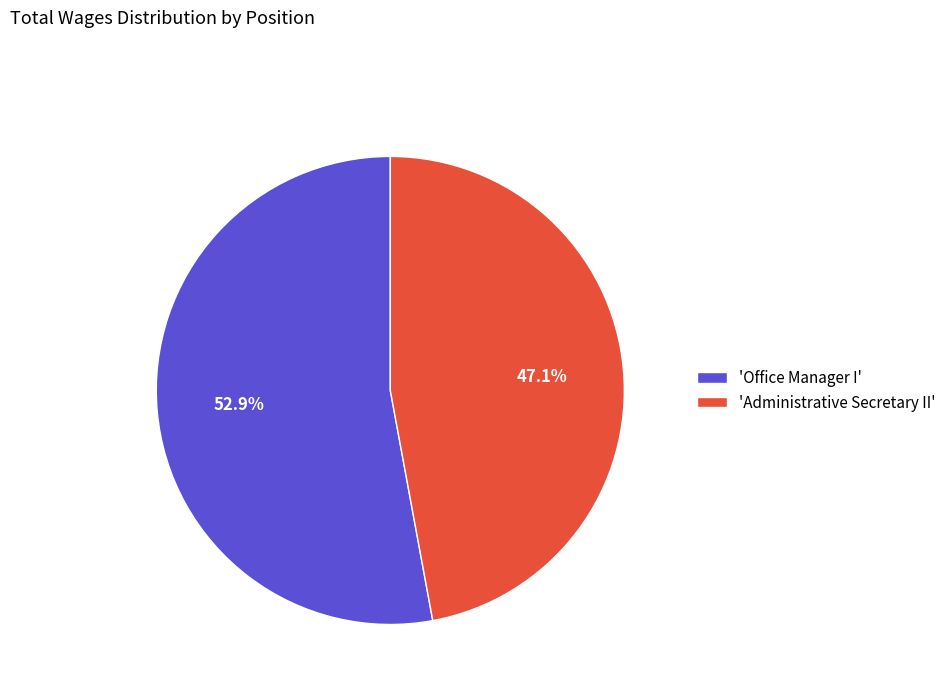

How many segments does this pie chart have?

2